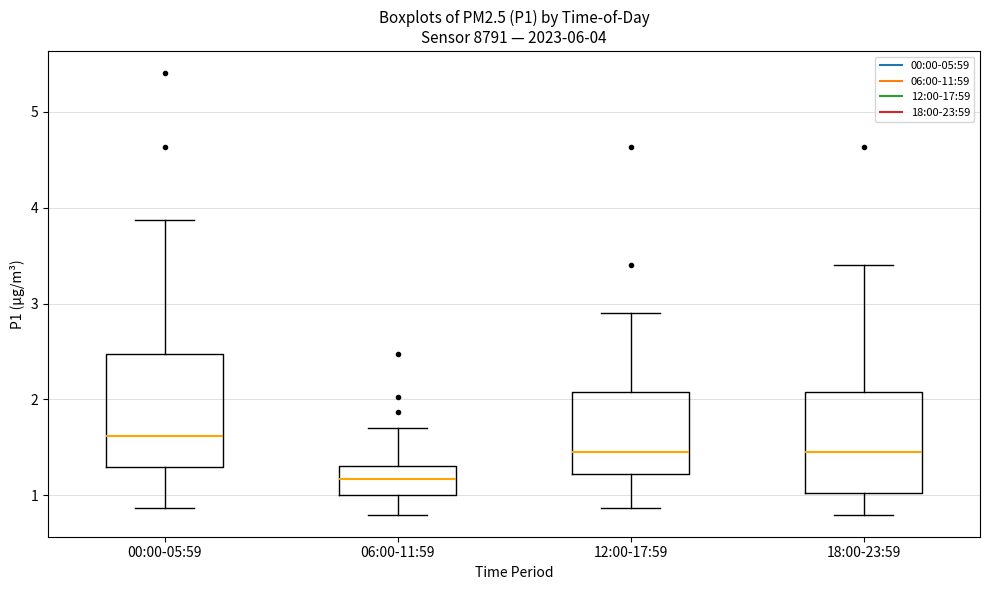

Which box's median line is the highest?

00:00-05:59